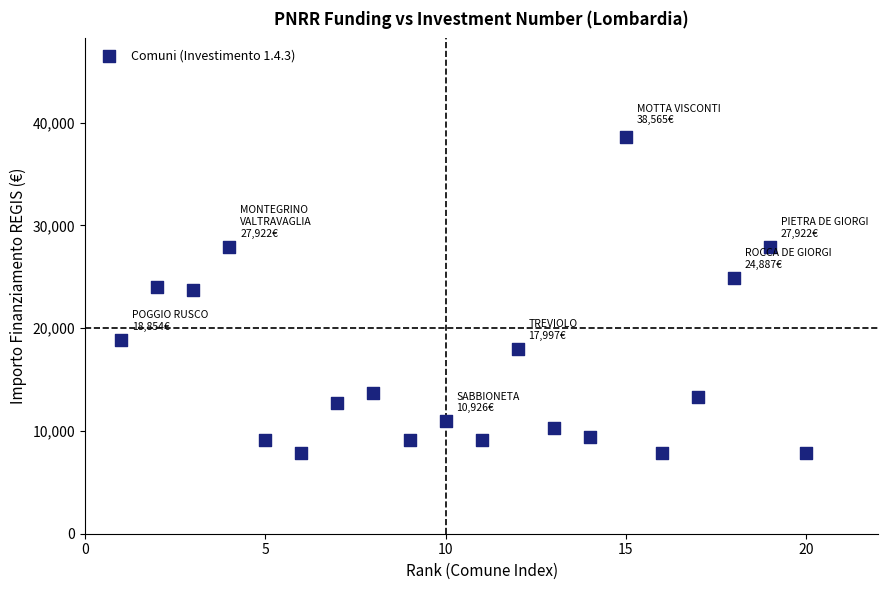

What is the range of Y values (max minus min)?

30674